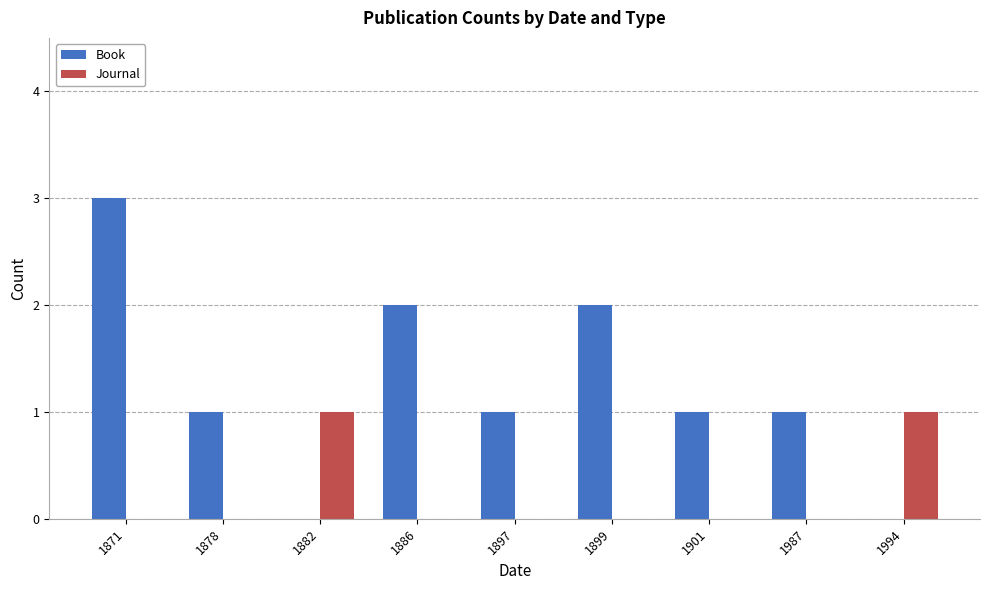

What are all the series names shown in the legend?

Book, Journal